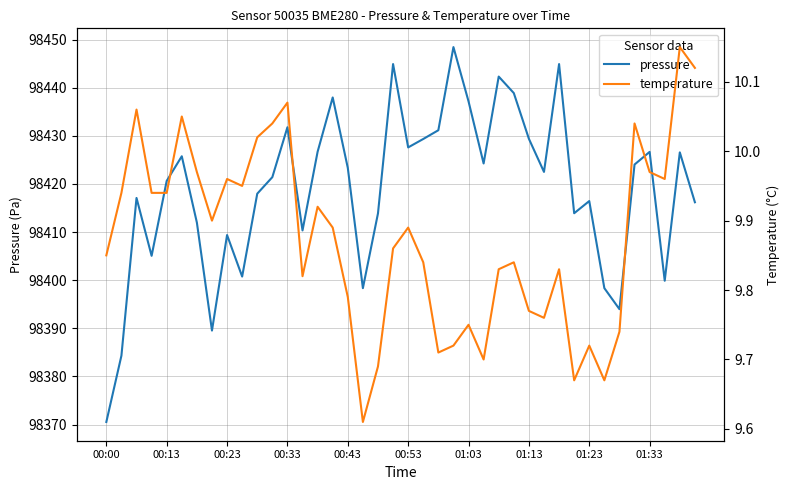

Where is pressure nearest to the value 98409?

00:23